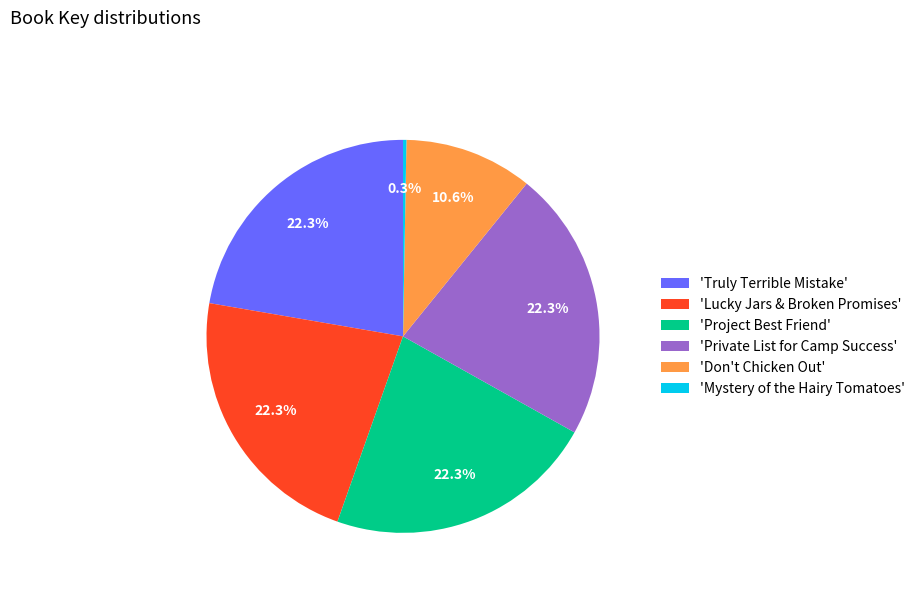

How many slices are in this pie chart?

6